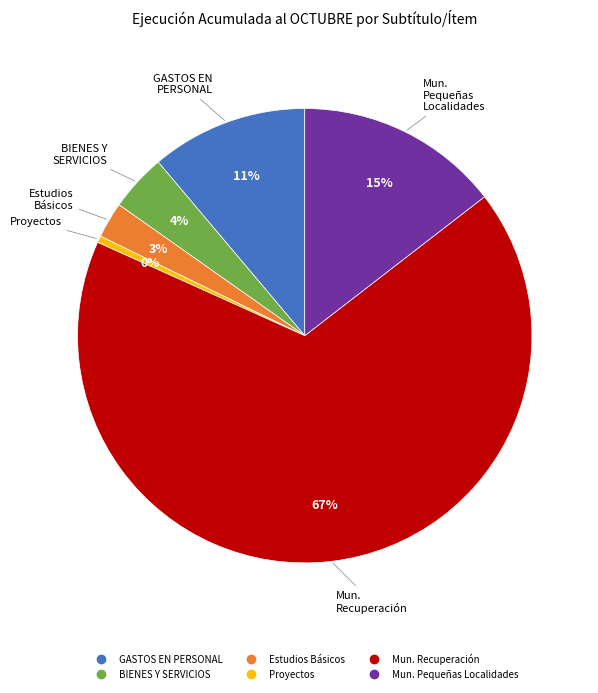

Does any single category account for the majority?

Yes